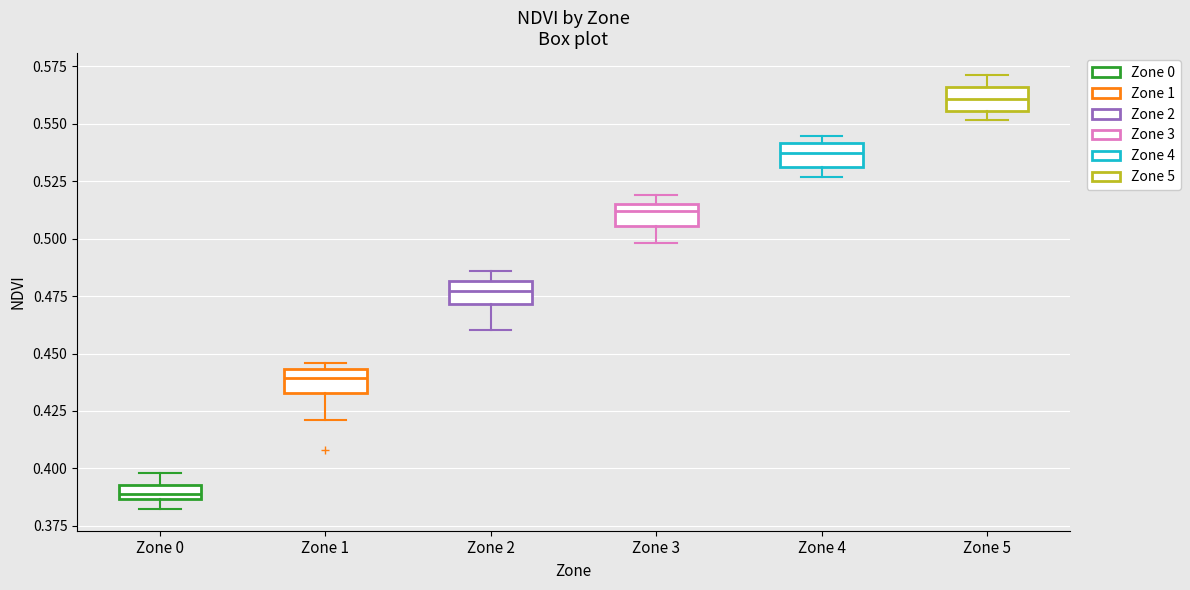

Where is the lower edge of the box for Zone 4 on the y-axis? The values are not printed on the chart, so give them approximately, as read against the axis.

0.530